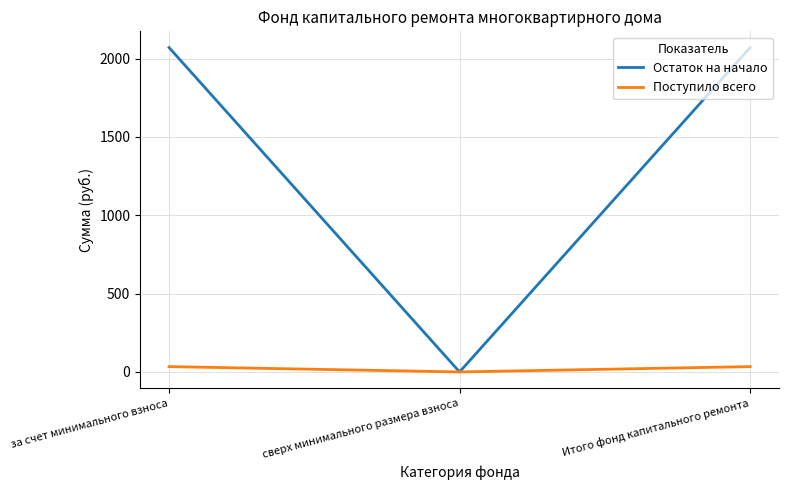

Rank the series at за счет минимального взноса from lowest to highest value.

Поступило всего, Остаток на начало